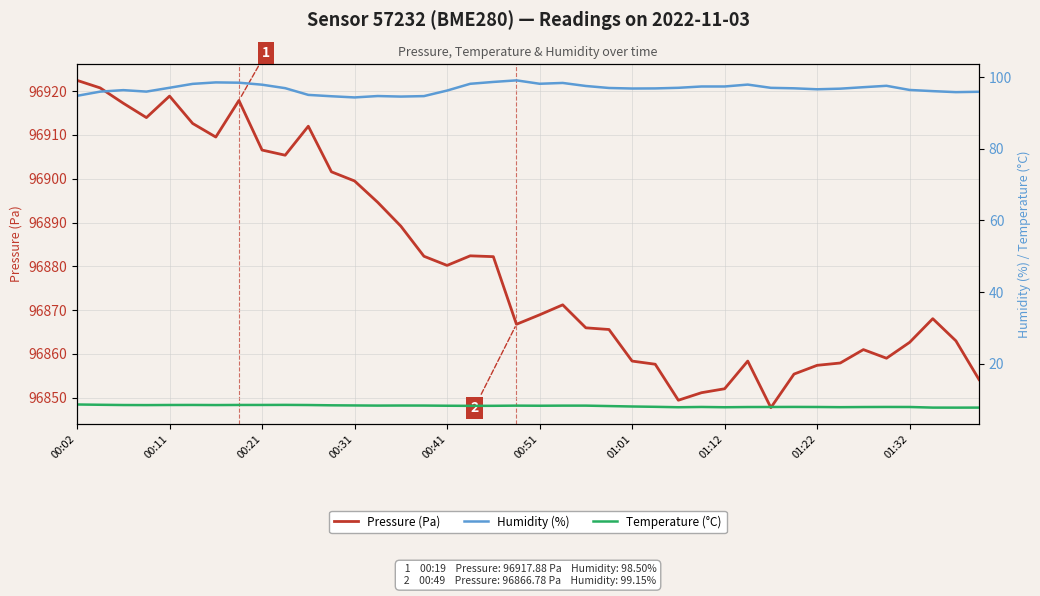

True or false: Temperature (°C) has a value of 5.1 at 14.

False